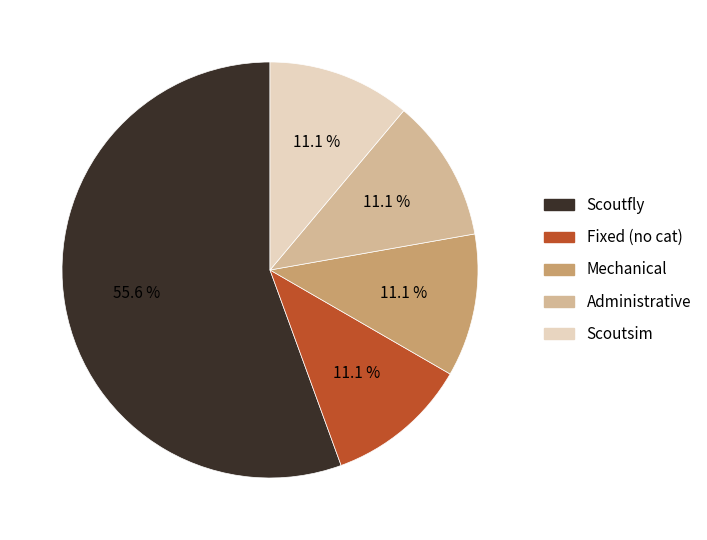

Which slice is the largest?

Scoutfly